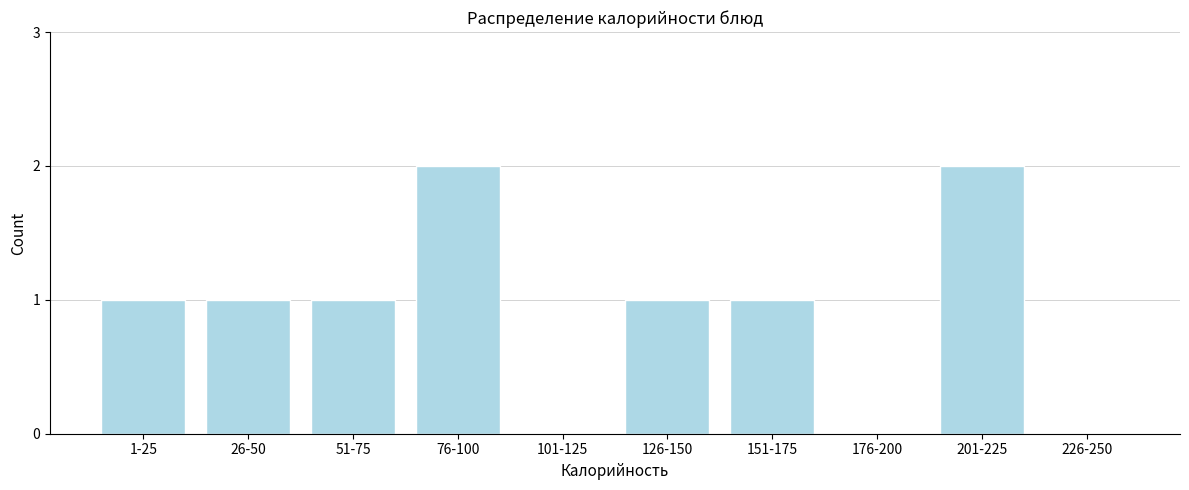

Reading left to right, list all the values displayed in this chart.

1-25=1	26-50=1	51-75=1	76-100=2	101-125=0	126-150=1	151-175=1	176-200=0	201-225=2	226-250=0